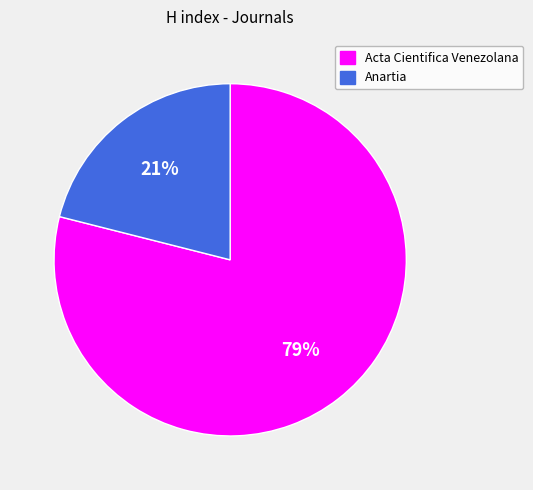

What is the majority slice?

Acta Cientifica Venezolana